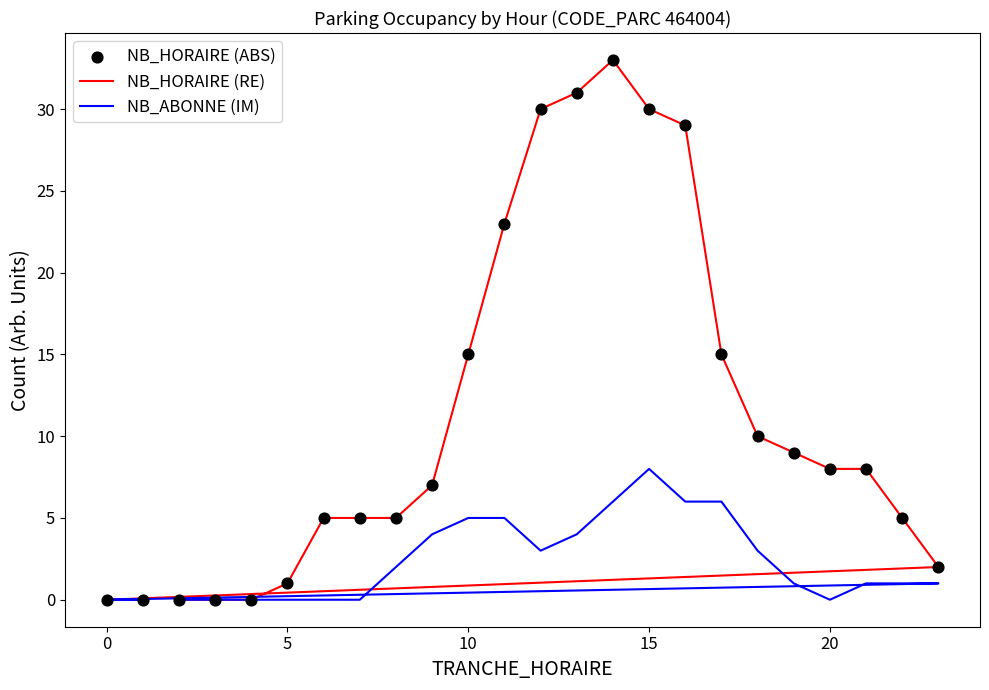

At how many categories does at least one series exceed 21?

6